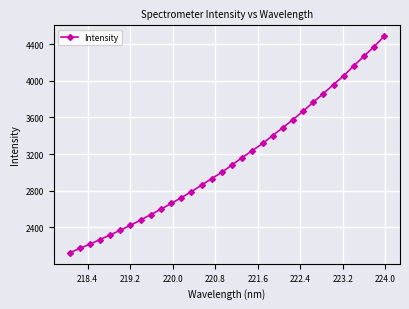

What is the smallest value displayed?

2120.1